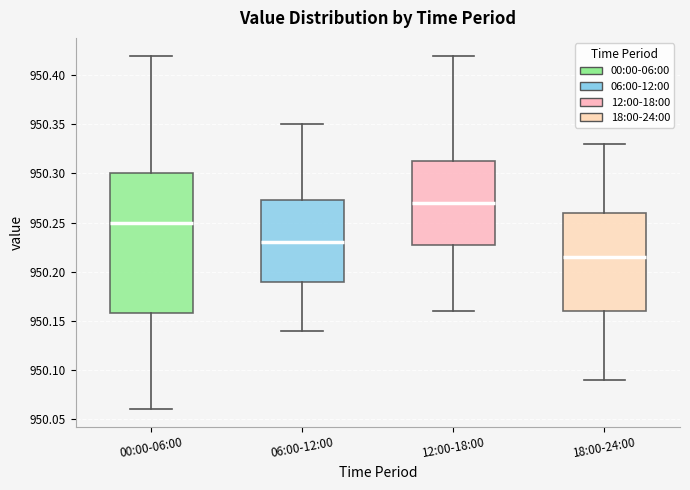

Reading left to right, transcribe this box plot: for each box, give where its median line is, the range the box spans, and where its two whiskers end, as read against the y-axis. The values are not printed on the chart, so give them approximately, as read against the axis.

00:00-06:00: median 950.250, box 950.160 to 950.300, whiskers 950.060 to 950.420
06:00-12:00: median 950.230, box 950.190 to 950.275, whiskers 950.140 to 950.350
12:00-18:00: median 950.270, box 950.230 to 950.315, whiskers 950.160 to 950.420
18:00-24:00: median 950.215, box 950.160 to 950.260, whiskers 950.090 to 950.330